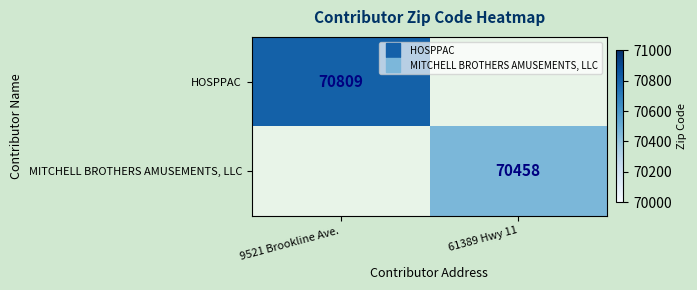

At which label is HOSPPAC closest to 70809?

9521 Brookline Ave.